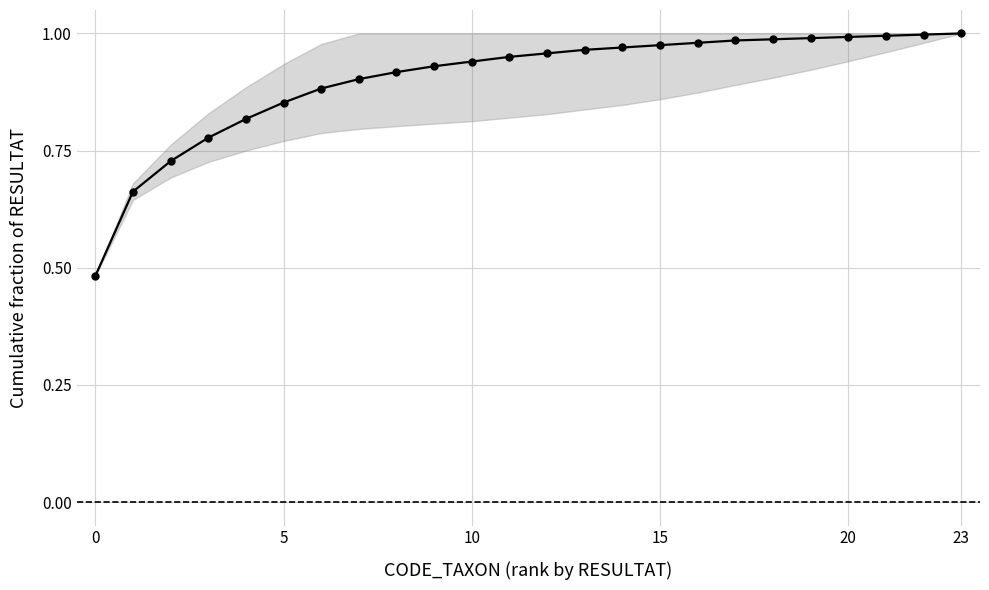

What is the sum of all values?

21.6